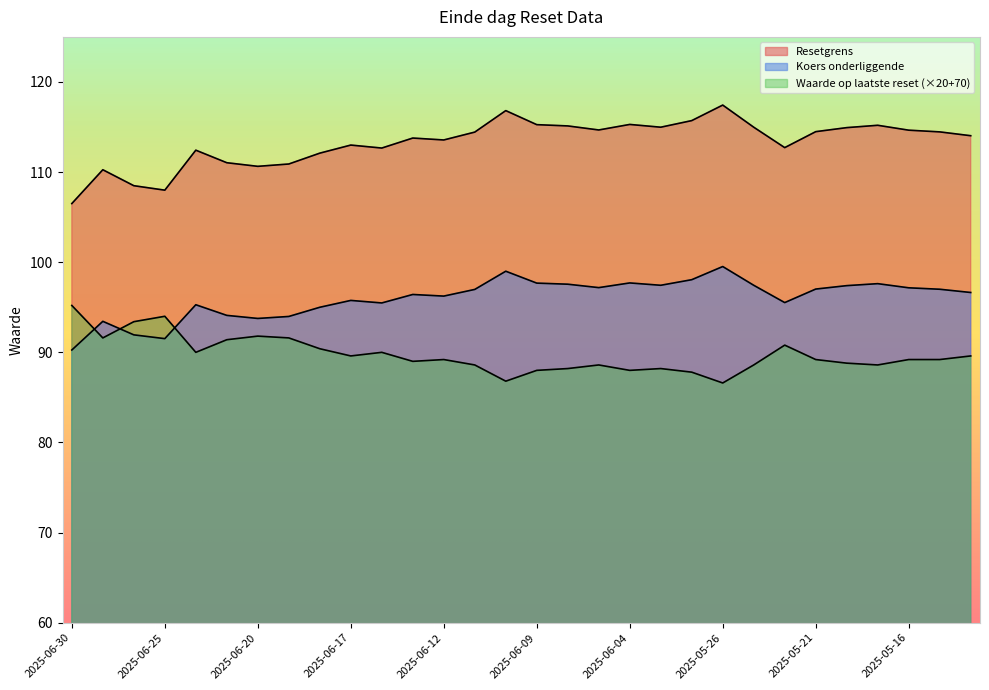

Reading left to right, extract all data points from this chart.

Resetgrens: 2025-06-30=106.5	2025-06-27=110.3	2025-06-26=108.5	2025-06-25=108.0	2025-06-24=112.4	2025-06-23=111.0	2025-06-20=110.6	2025-06-19=110.9	2025-06-18=112.1	2025-06-17=113.0	2025-06-16=112.7	2025-06-13=113.8	2025-06-12=113.6	2025-06-11=114.4	2025-06-10=116.8	2025-06-09=115.3	2025-06-06=115.1	2025-06-05=114.7	2025-06-04=115.3	2025-06-03=115.0	2025-06-02=115.7	2025-05-26=117.4	2025-05-23=115.0	2025-05-22=112.7	2025-05-21=114.5	2025-05-20=114.9	2025-05-19=115.2	2025-05-16=114.6	2025-05-15=114.5	2025-05-14=114.0
Koers onderliggende: 2025-06-30=90.3	2025-06-27=93.4	2025-06-26=91.9	2025-06-25=91.5	2025-06-24=95.3	2025-06-23=94.1	2025-06-20=93.8	2025-06-19=94.0	2025-06-18=95.0	2025-06-17=95.8	2025-06-16=95.5	2025-06-13=96.4	2025-06-12=96.2	2025-06-11=97.0	2025-06-10=99.0	2025-06-09=97.7	2025-06-06=97.6	2025-06-05=97.2	2025-06-04=97.7	2025-06-03=97.4	2025-06-02=98.1	2025-05-26=99.5	2025-05-23=97.4	2025-05-22=95.5	2025-05-21=97.0	2025-05-20=97.4	2025-05-19=97.6	2025-05-16=97.2	2025-05-15=97.0	2025-05-14=96.6
Waarde op laatste reset: 2025-06-30=95.2	2025-06-27=91.6	2025-06-26=93.4	2025-06-25=94.0	2025-06-24=90.0	2025-06-23=91.4	2025-06-20=91.8	2025-06-19=91.6	2025-06-18=90.4	2025-06-17=89.6	2025-06-16=90.0	2025-06-13=89.0	2025-06-12=89.2	2025-06-11=88.6	2025-06-10=86.8	2025-06-09=88.0	2025-06-06=88.2	2025-06-05=88.6	2025-06-04=88.0	2025-06-03=88.2	2025-06-02=87.8	2025-05-26=86.6	2025-05-23=88.6	2025-05-22=90.8	2025-05-21=89.2	2025-05-20=88.8	2025-05-19=88.6	2025-05-16=89.2	2025-05-15=89.2	2025-05-14=89.6